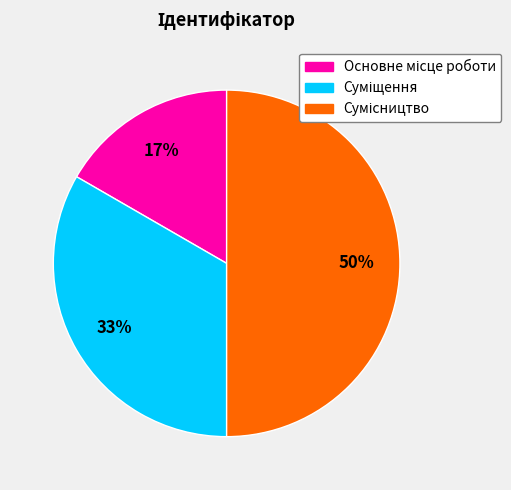

To the nearest percent, what is the difference between the largest and smallest slice percentages?

33%